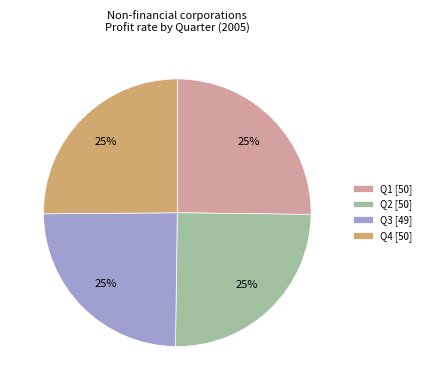

To the nearest percent, what percentage of the pie is Q1?

25%